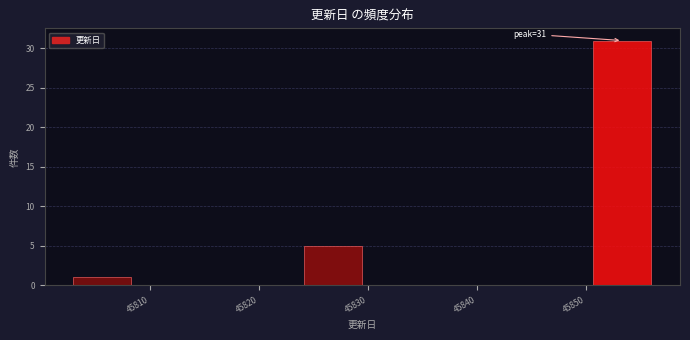

Which range on the x-axis has the tallest bar?

45850.7 to 45856.0